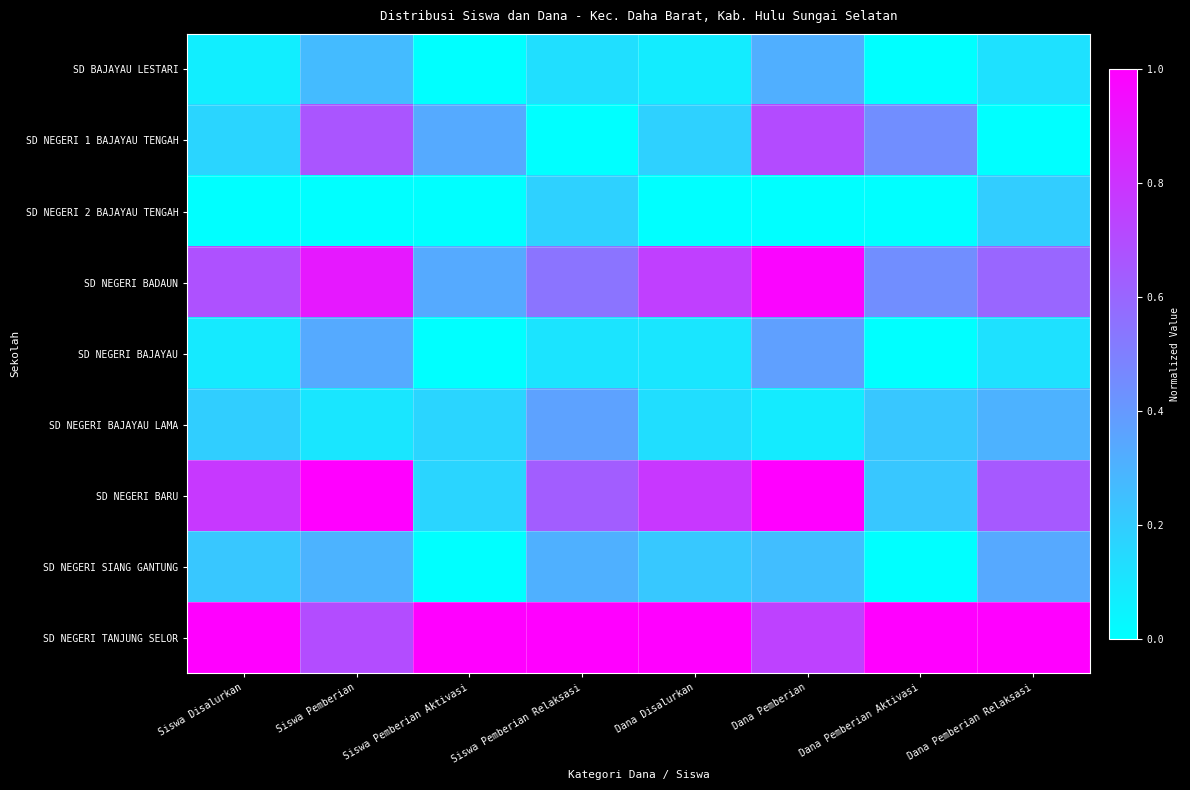

At Siswa Pemberian Relaksasi, list the series in order from smallest to largest.

SD NEGERI 1 BAJAYAU TENGAH, SD NEGERI BAJAYAU, SD BAJAYAU LESTARI, SD NEGERI 2 BAJAYAU TENGAH, SD NEGERI SIANG GANTUNG, SD NEGERI BAJAYAU LAMA, SD NEGERI BADAUN, SD NEGERI BARU, SD NEGERI TANJUNG SELOR